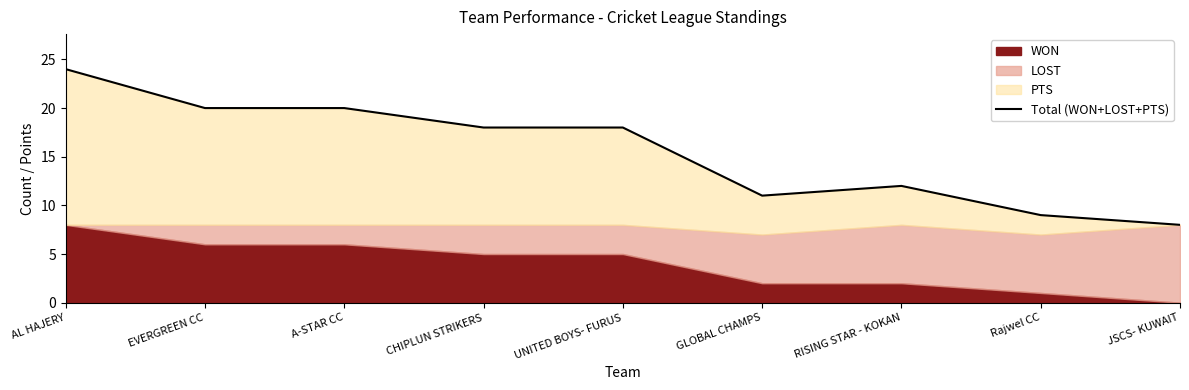

What is the label of the 4th point from the left?

CHIPLUN STRIKERS